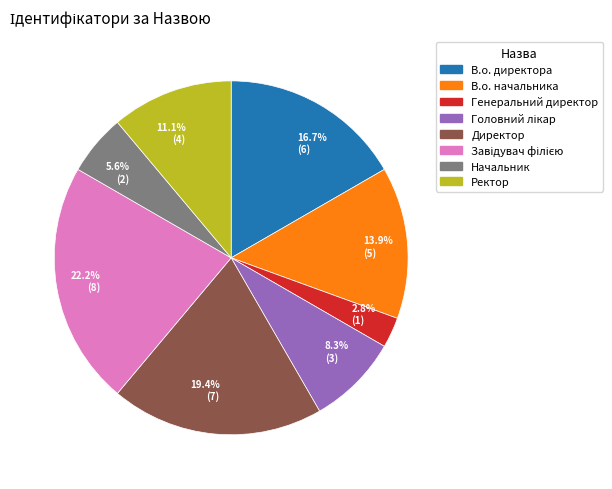

Is 2.8% (1) the majority of the pie?

No